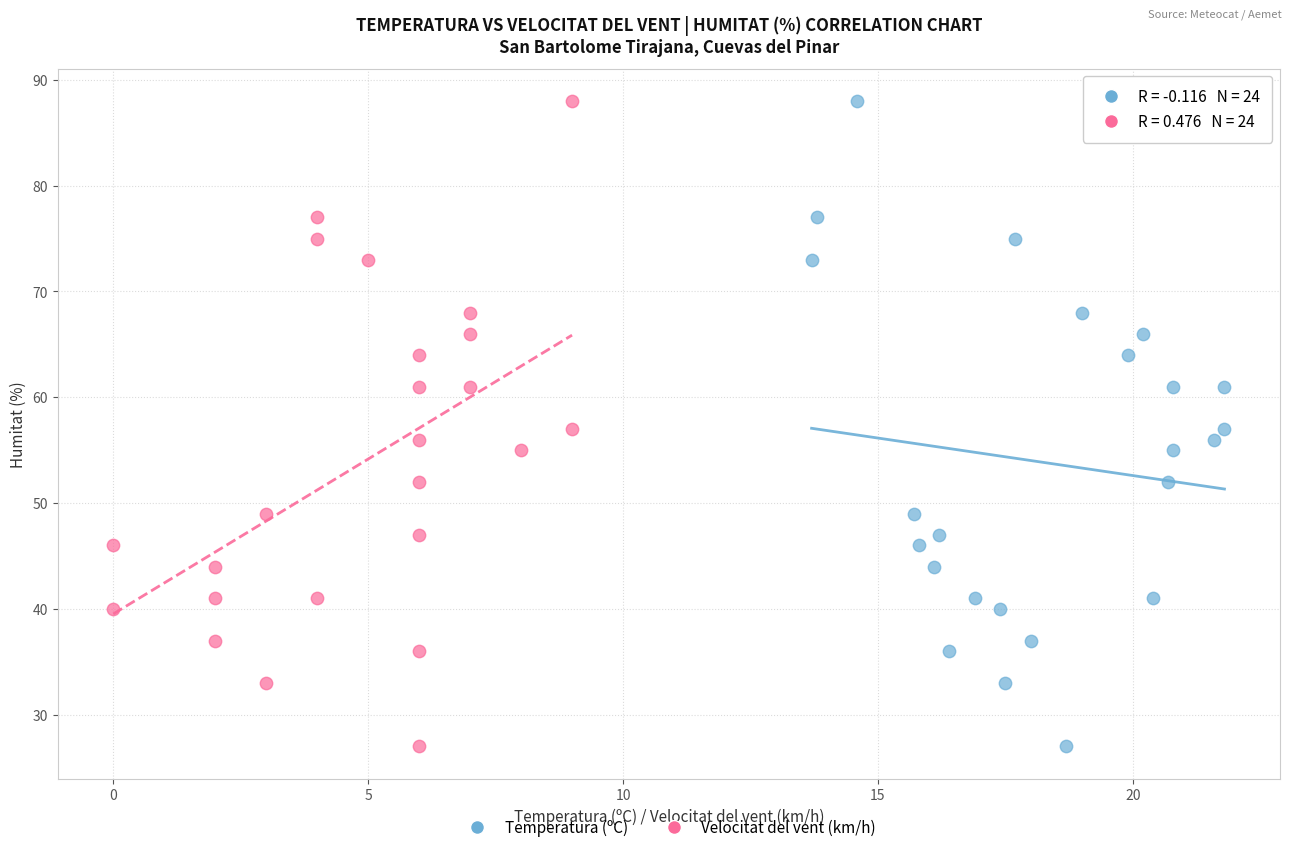

What are all the series names shown in the legend?

Temperatura (ºC), Velocitat del vent (km/h)